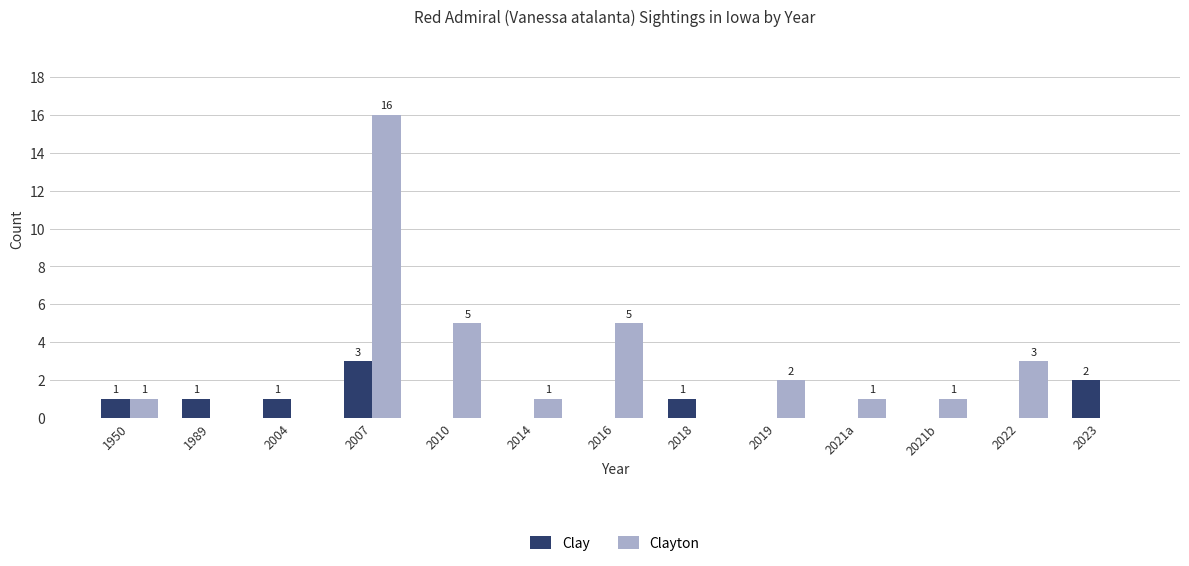

How many values in the Clay series exceed 0?

6